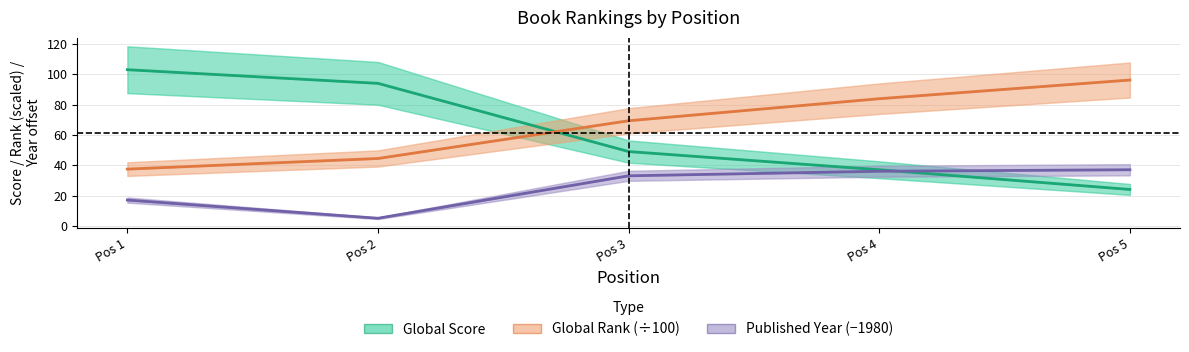

Between which two adjacent categories do Global Score and Published Year (−1980) first intersect?

Pos 4 and Pos 5